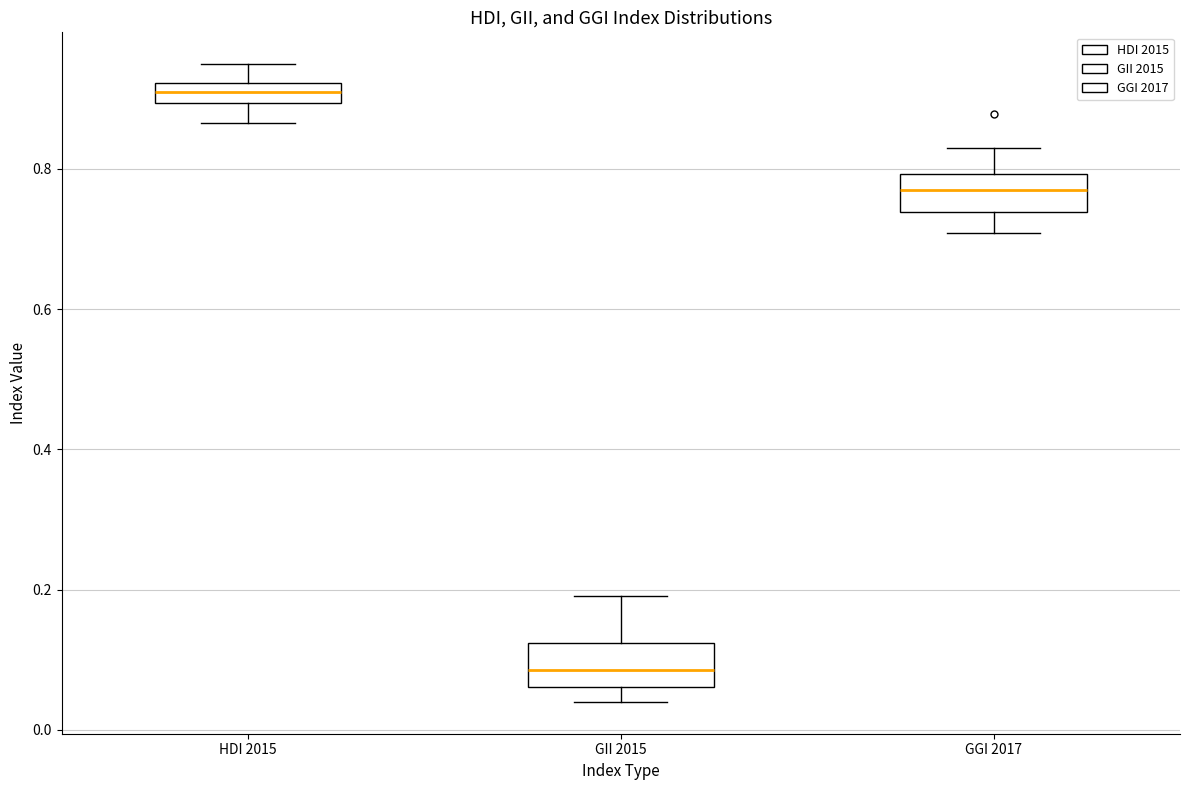

Which box has the highest median line?

HDI 2015